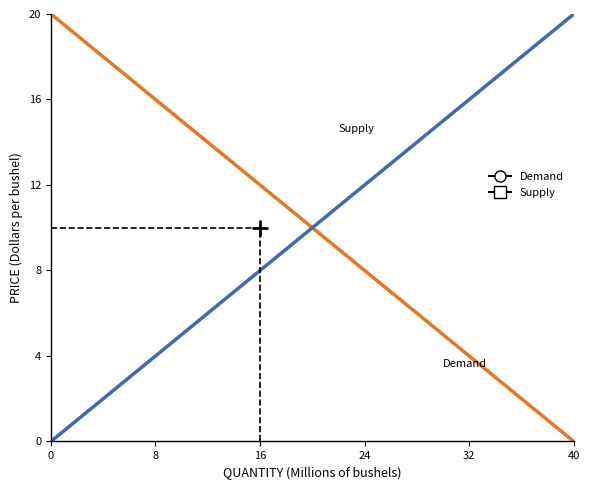

Reading left to right, extract all data points from this chart.

Demand: 20	16	12	8	4	0
Supply: 0	4	8	12	16	20